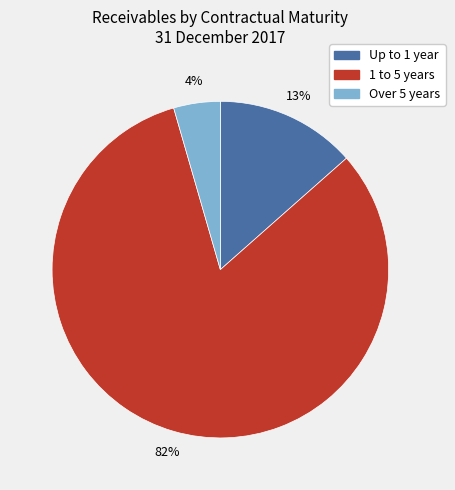

To the nearest percent, what is the average slice percentage?

33%